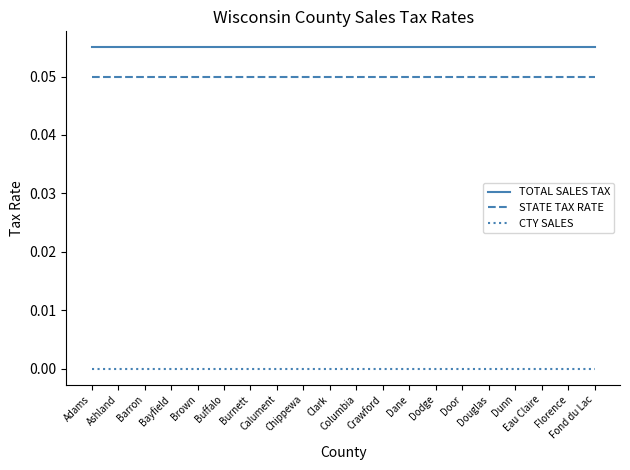

Which series has the largest total across all categories?

TOTAL SALES TAX